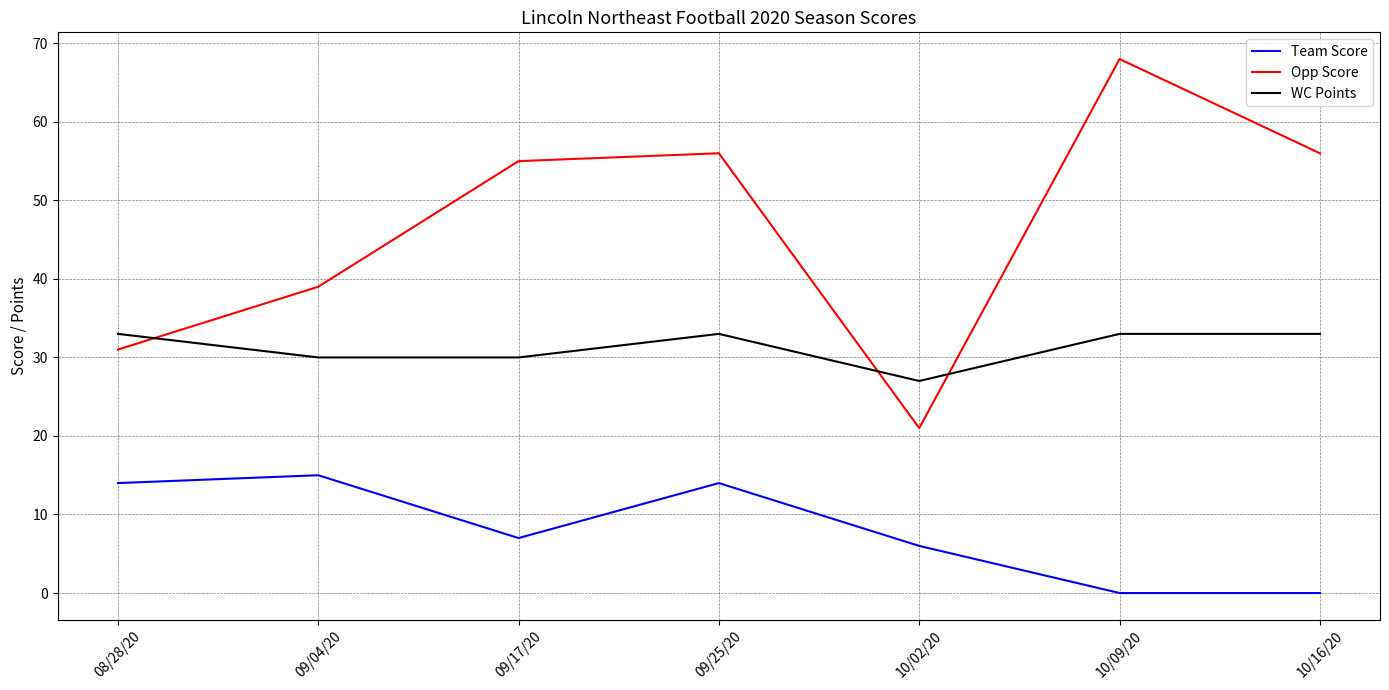

What is the sum of all WC Points values?

219